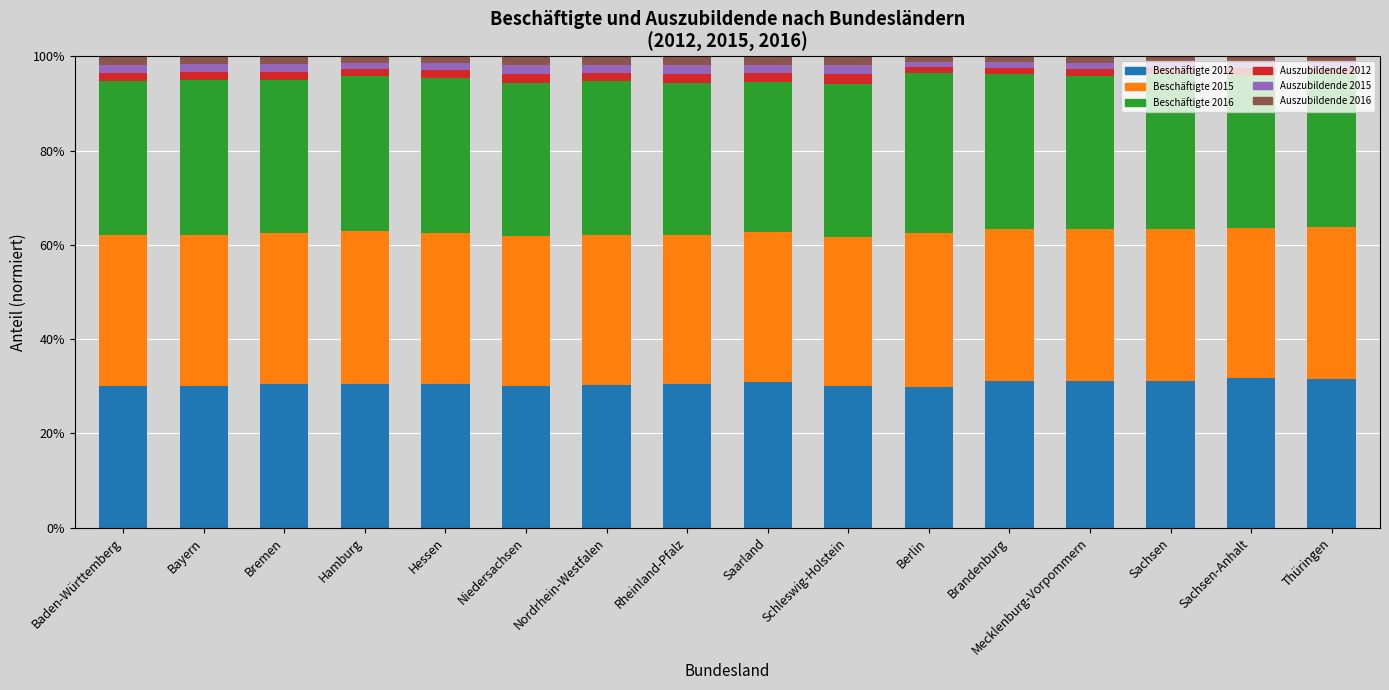

What is the sum of the Beschäftigte 2016 values at Sachsen-Anhalt and Hamburg?

0.7